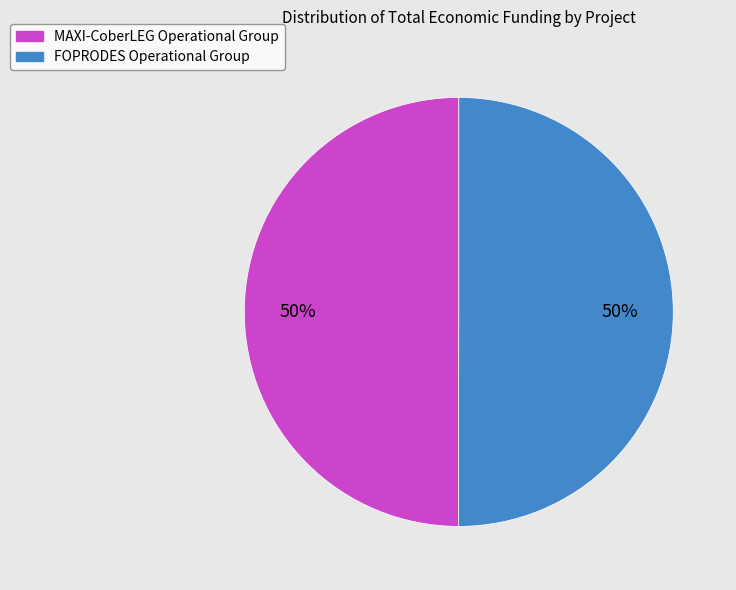

Is it true that MAXI-CoberLEG Operational Group is 64% of the pie?

False